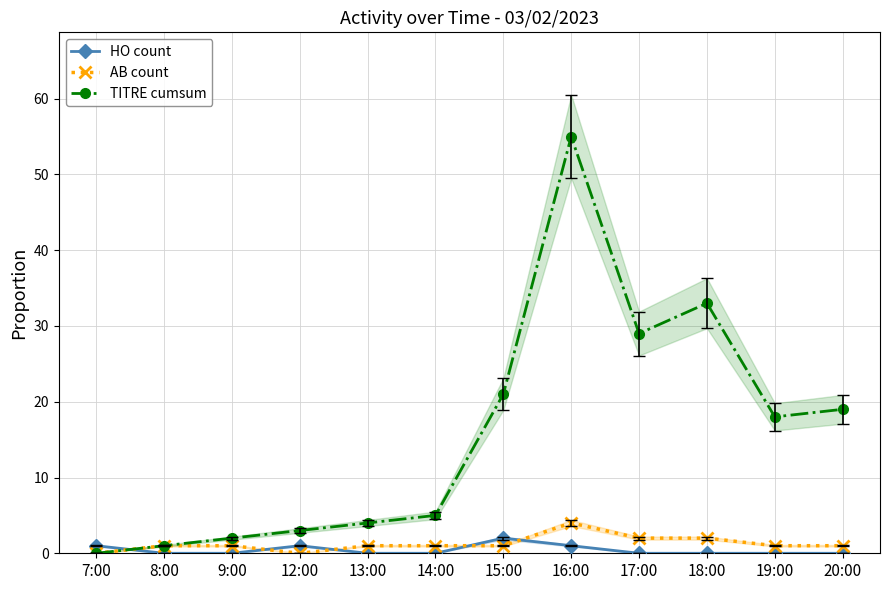

Which series changed the most between 9:00 and 18:00?

TITRE cumsum